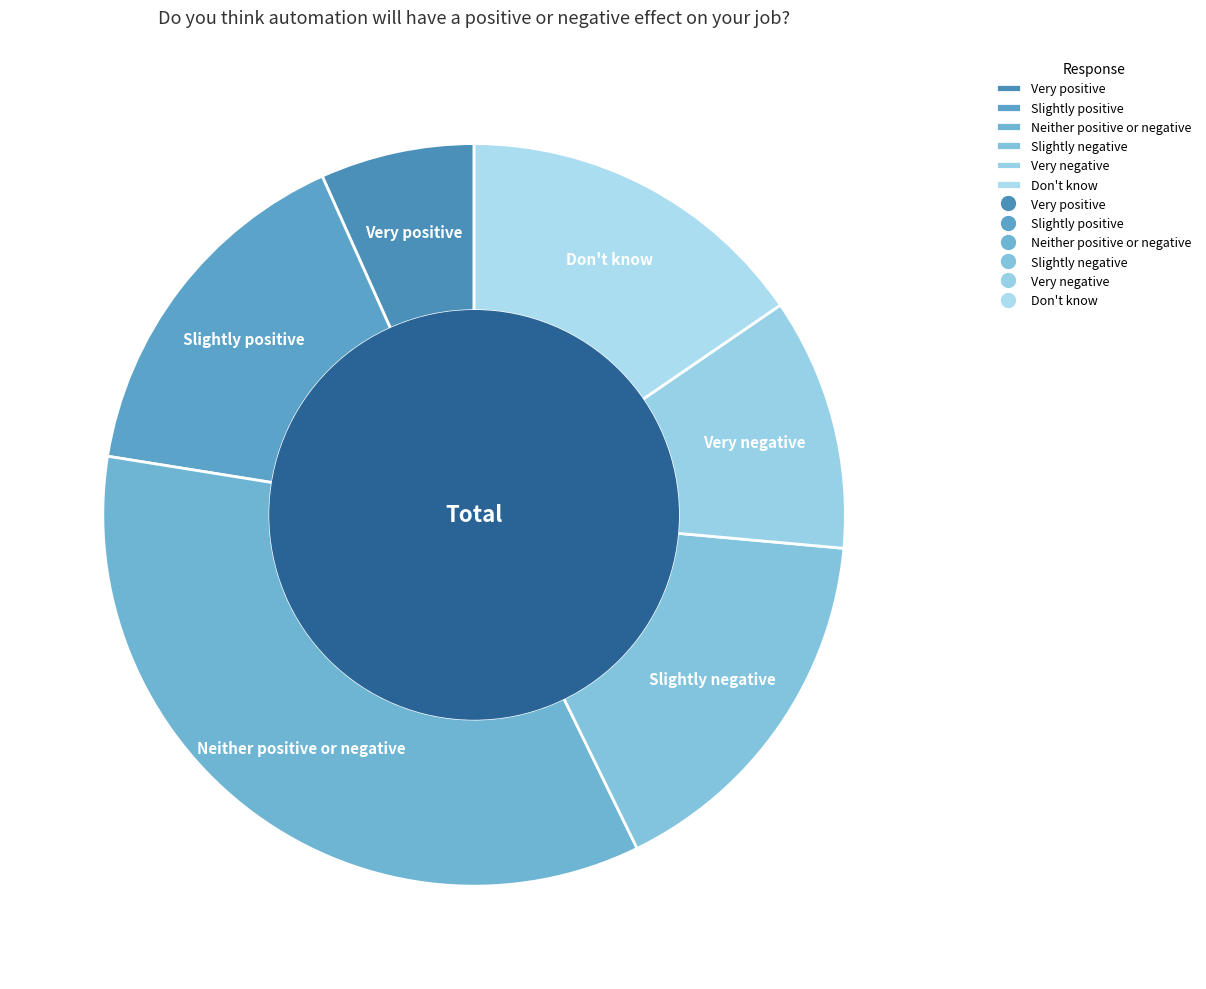

True or false: Slightly negative accounts for 16% of the total.

True